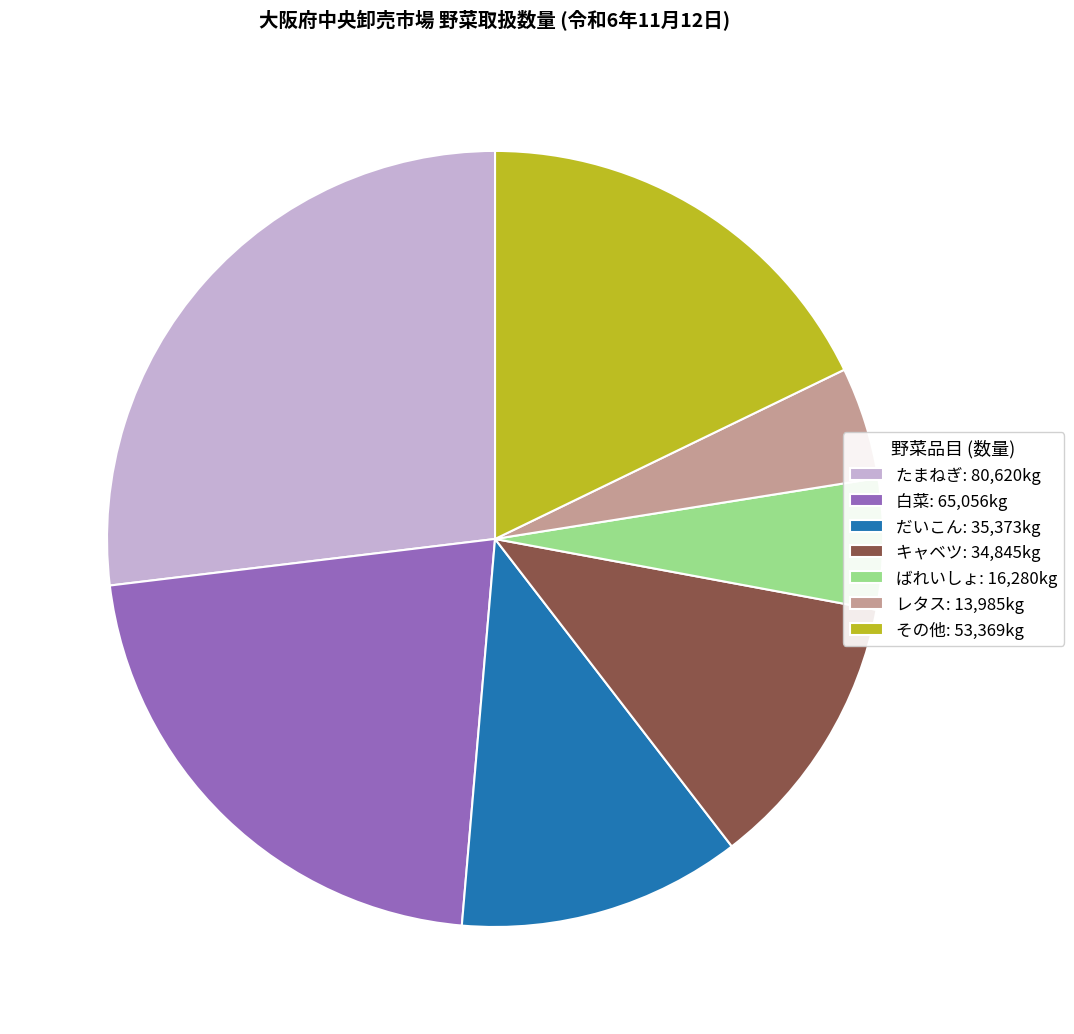

How many slices are in this pie chart?

7